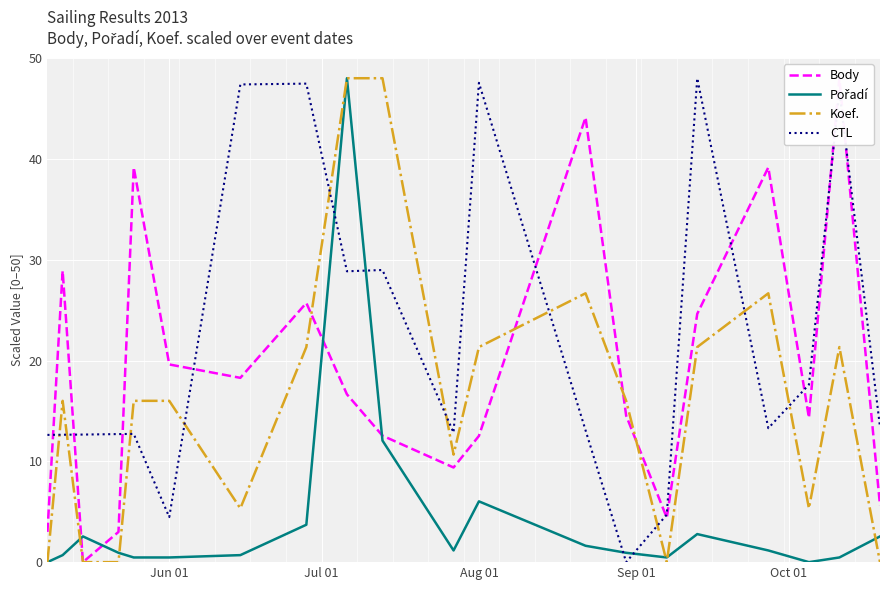

In CTL, how many points are lower than both neighbors (excluding endpoints)?

5